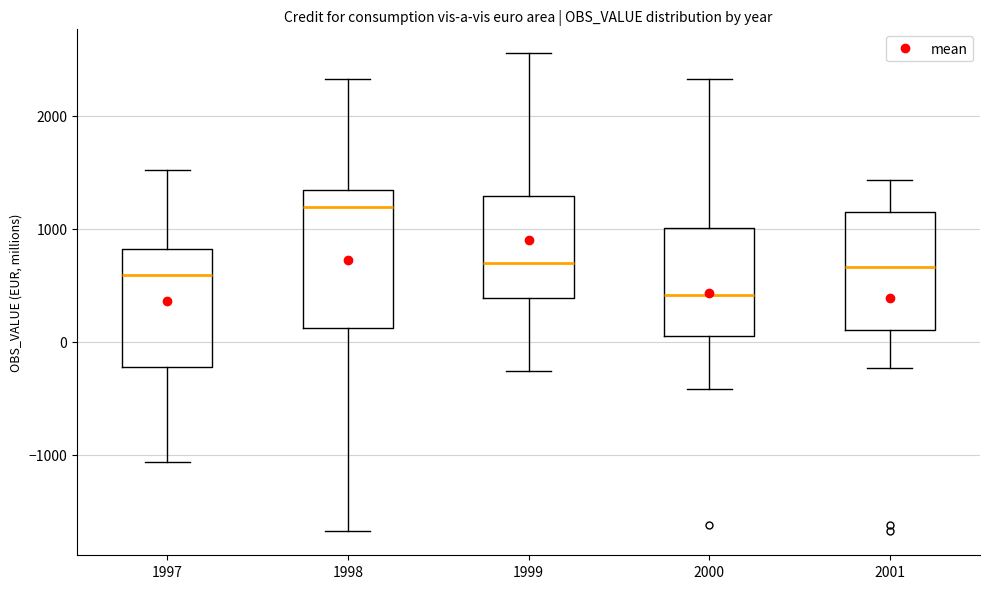

Where is the lower edge of the box at x = 2001 on the y-axis? The values are not printed on the chart, so give them approximately, as read against the axis.

100